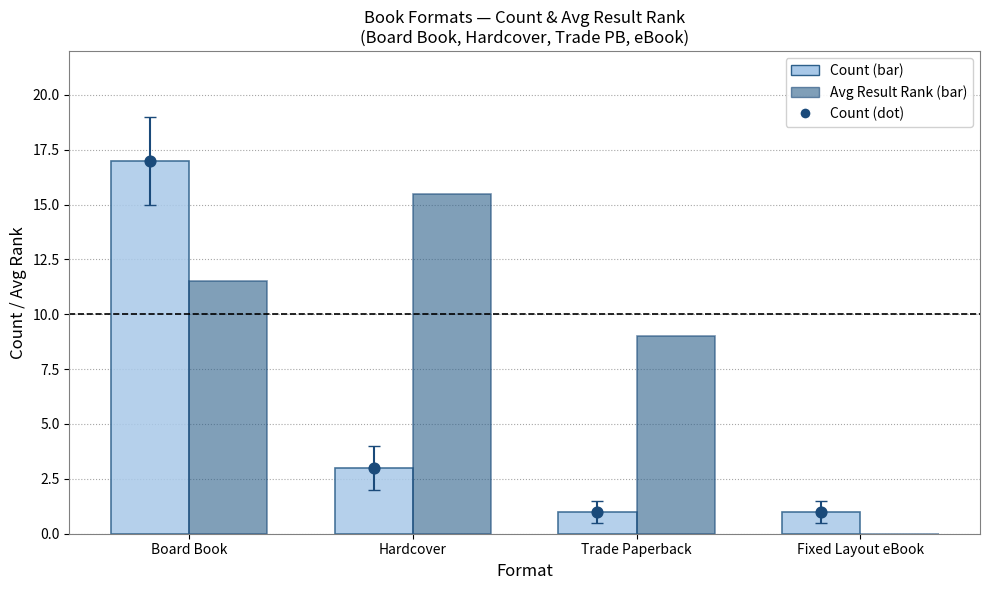

What are all the series names shown in the legend?

Count, Avg Result Rank, Count (dot)